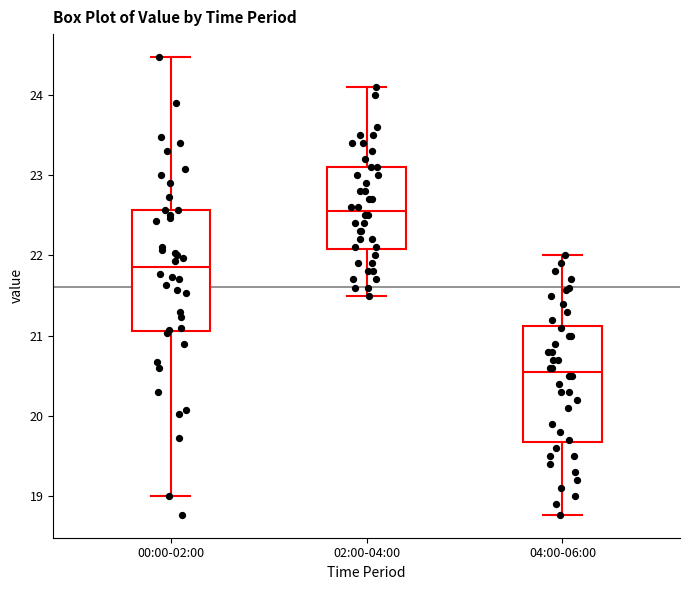

Reading left to right, transcribe this box plot: for each box, give where its median line is, the range the box spans, and where its two whiskers end, as read against the y-axis. The values are not printed on the chart, so give them approximately, as read against the axis.

00:00-02:00: median 21.9, box 21.1 to 22.6, whiskers 19.0 to 24.5
02:00-04:00: median 22.6, box 22.1 to 23.1, whiskers 21.5 to 24.1
04:00-06:00: median 20.6, box 19.7 to 21.1, whiskers 18.8 to 22.0